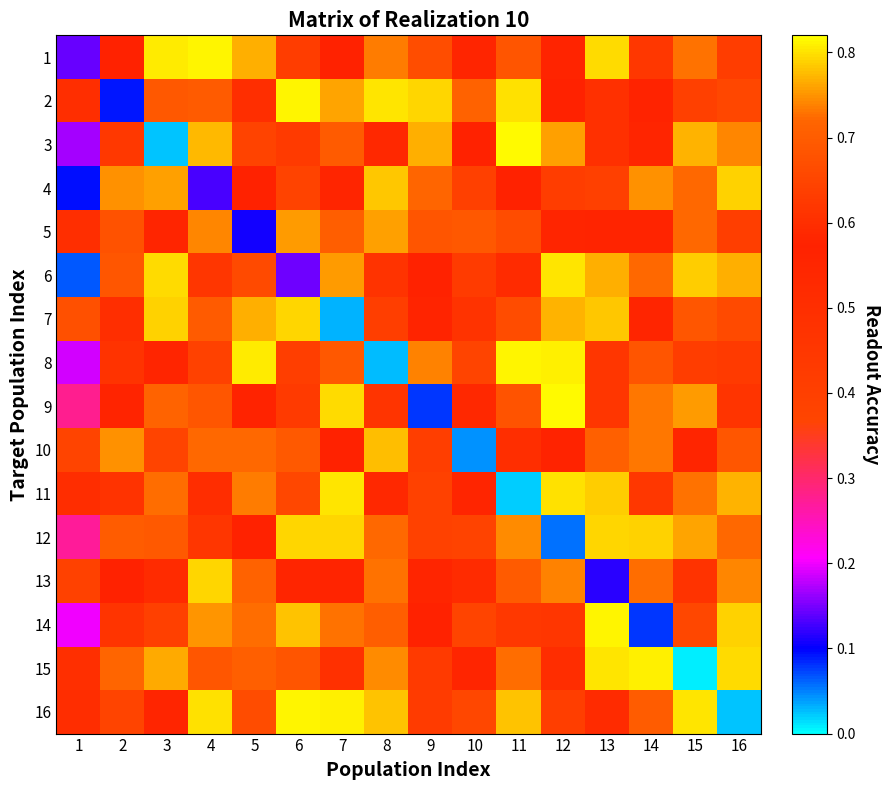

Rank the series at 8 from lowest to highest value.

8, 11, 3, 6, 9, 7, 14, 12, 13, 1, 15, 5, 10, 16, 4, 2